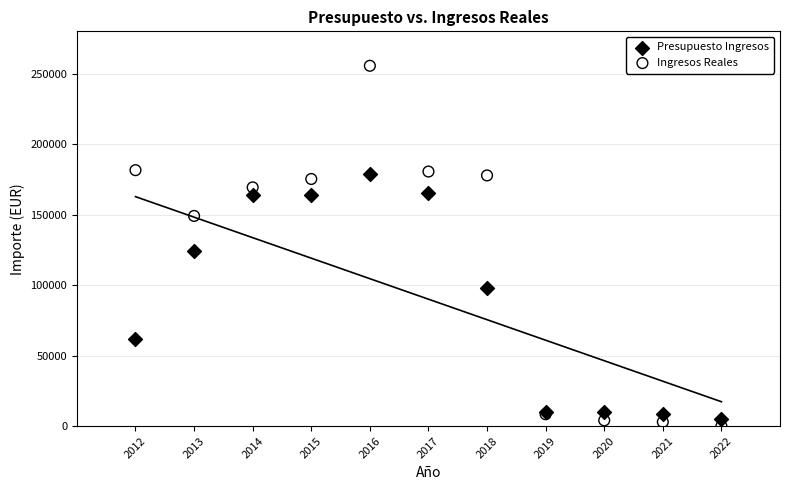

Which series contains the highest Y value?

Ingresos Reales